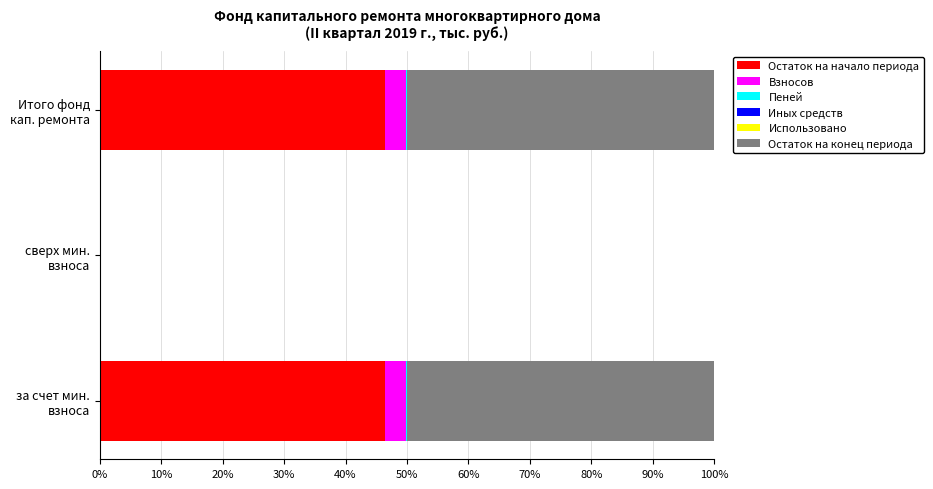

What is the average value of the Остаток на конец периода series?

33.3